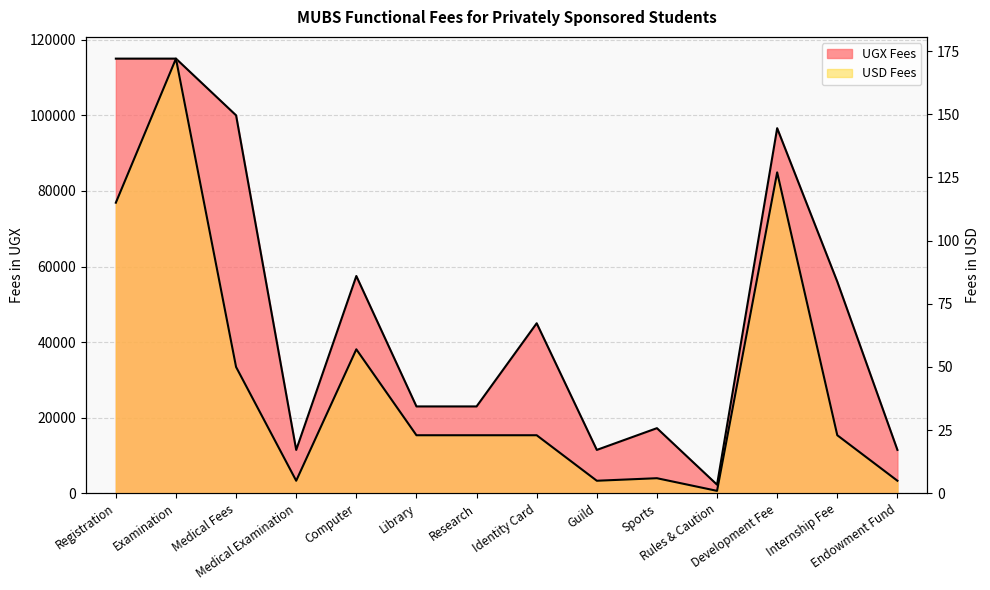

What is the lowest value of the USD Fees series?

1